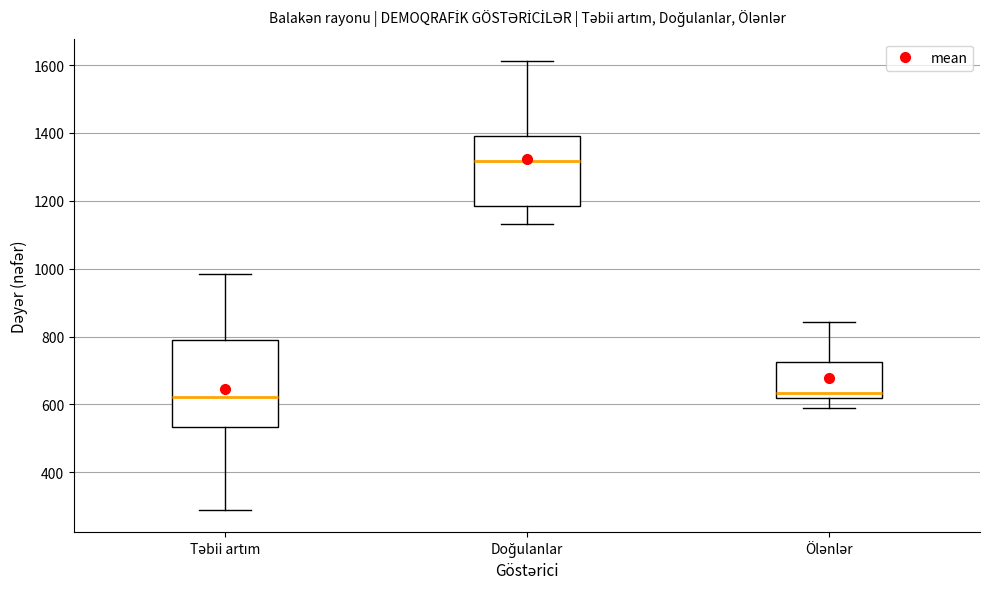

Reading left to right, read every box against the y-axis: the position of its median line, the range the box covers, and the ends of its whiskers. The values are not printed on the chart, so give them approximately, as read against the axis.

Təbii artım: median 620, box 540 to 780, whiskers 300 to 980
Doğulanlar: median 1320, box 1180 to 1400, whiskers 1140 to 1620
Ölənlər: median 640, box 620 to 720, whiskers 600 to 840